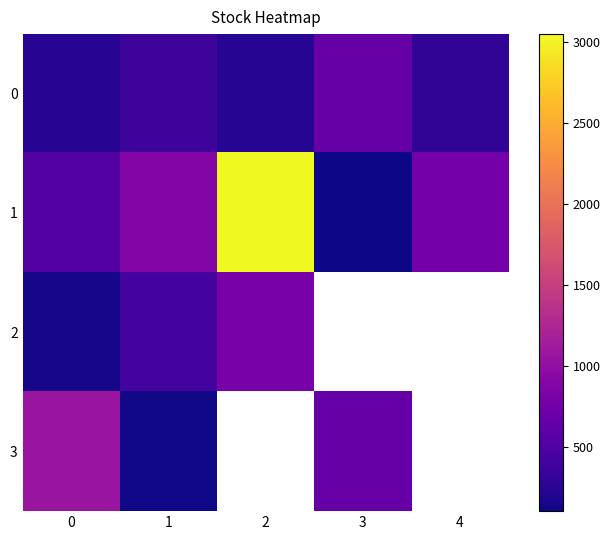

Read the 1 value at 2.

3048.0